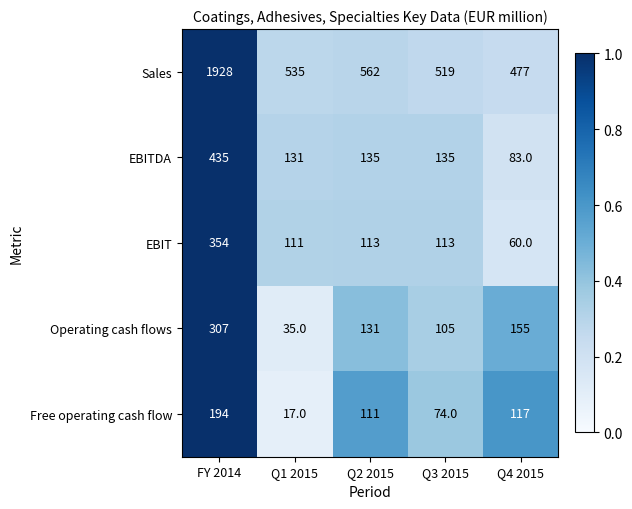

Is it true that EBIT equals 99 at Q4 2015?

False